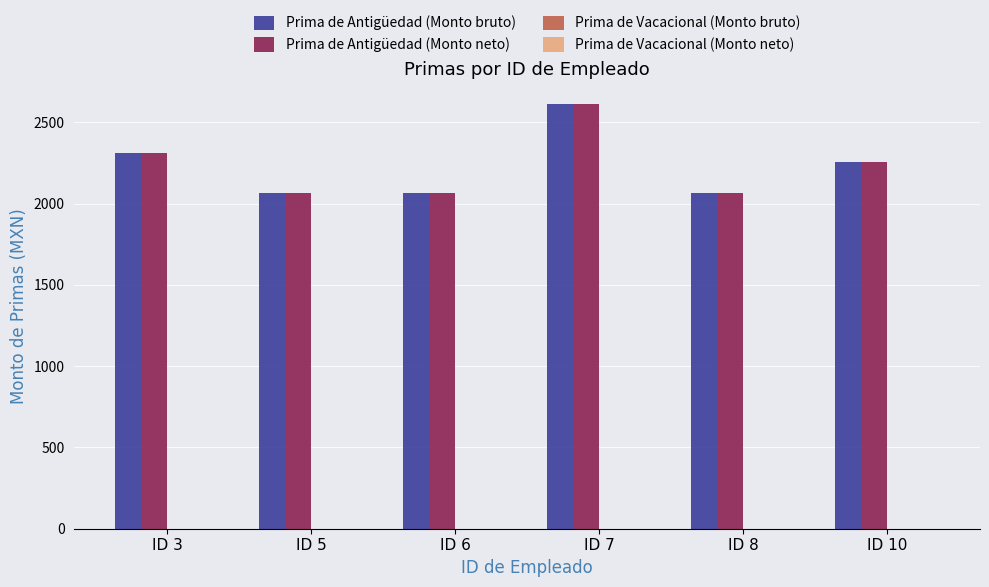

What is the total value across all series at ID 3?

4617.0